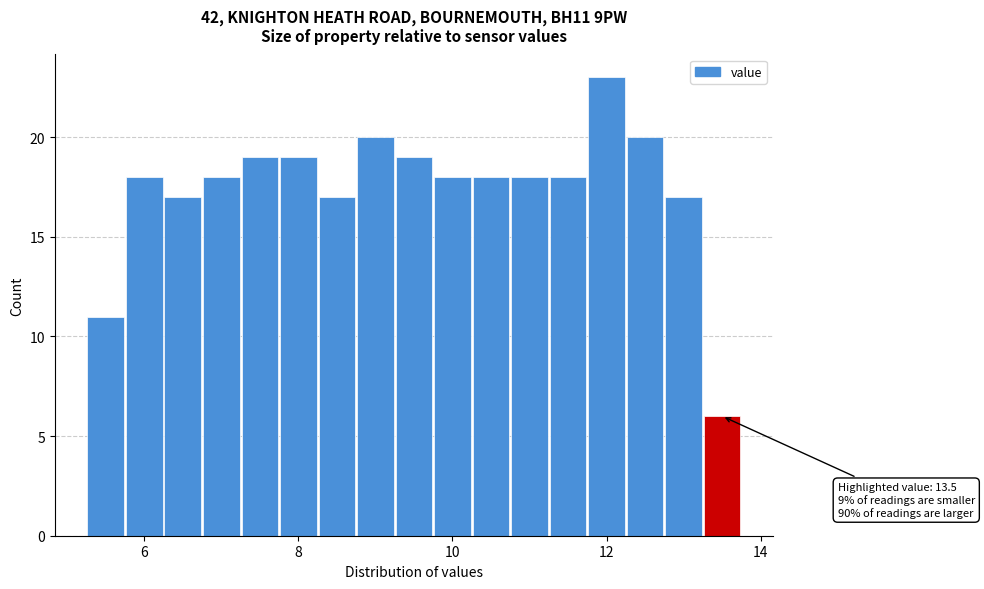

Around what value on the x-axis is the tallest bar? Give the approximate position of its centre, as read against the axis.

12.0